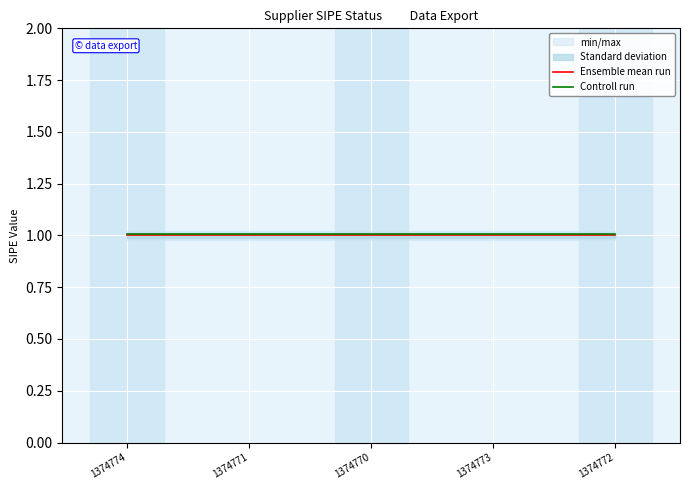

At which category is the sum across all series the highest?

1374774